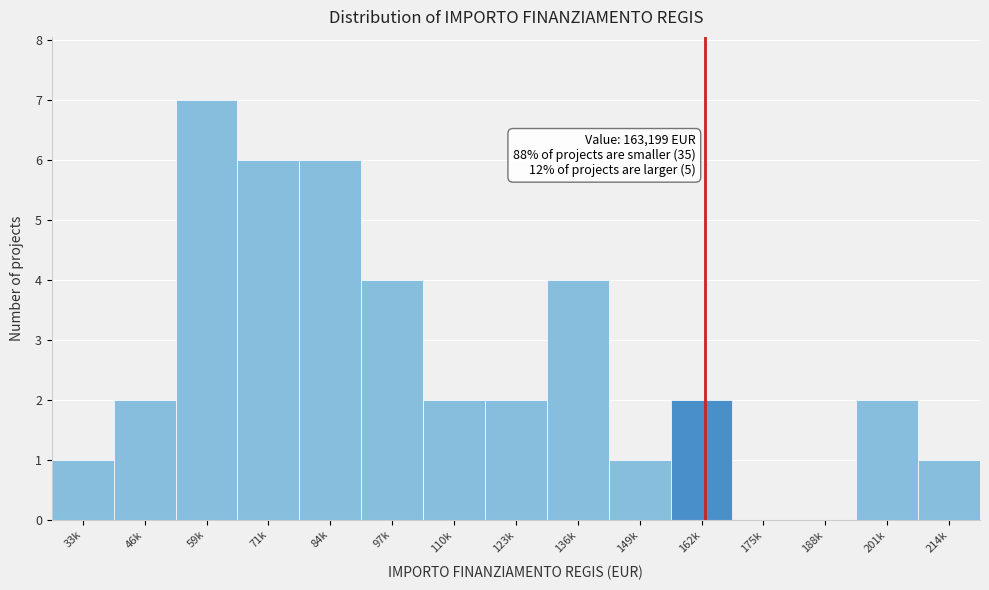

Reading left to right, list all the values displayed in this chart.

33k=1	46k=2	59k=7	71k=6	84k=6	97k=4	110k=2	123k=2	136k=4	149k=1	162k=2	175k=0	188k=0	201k=2	214k=1